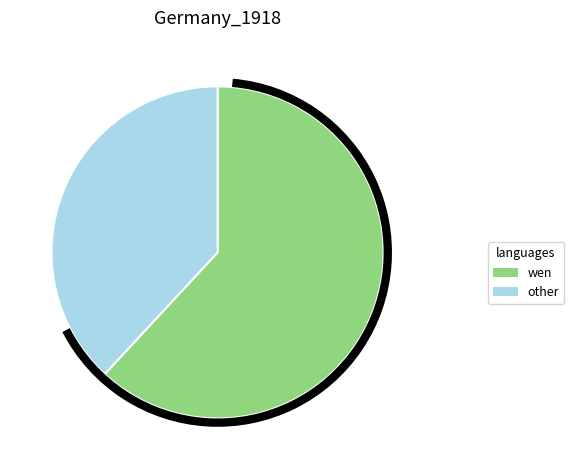

Combined, do wen and other account for over 50%?

Yes